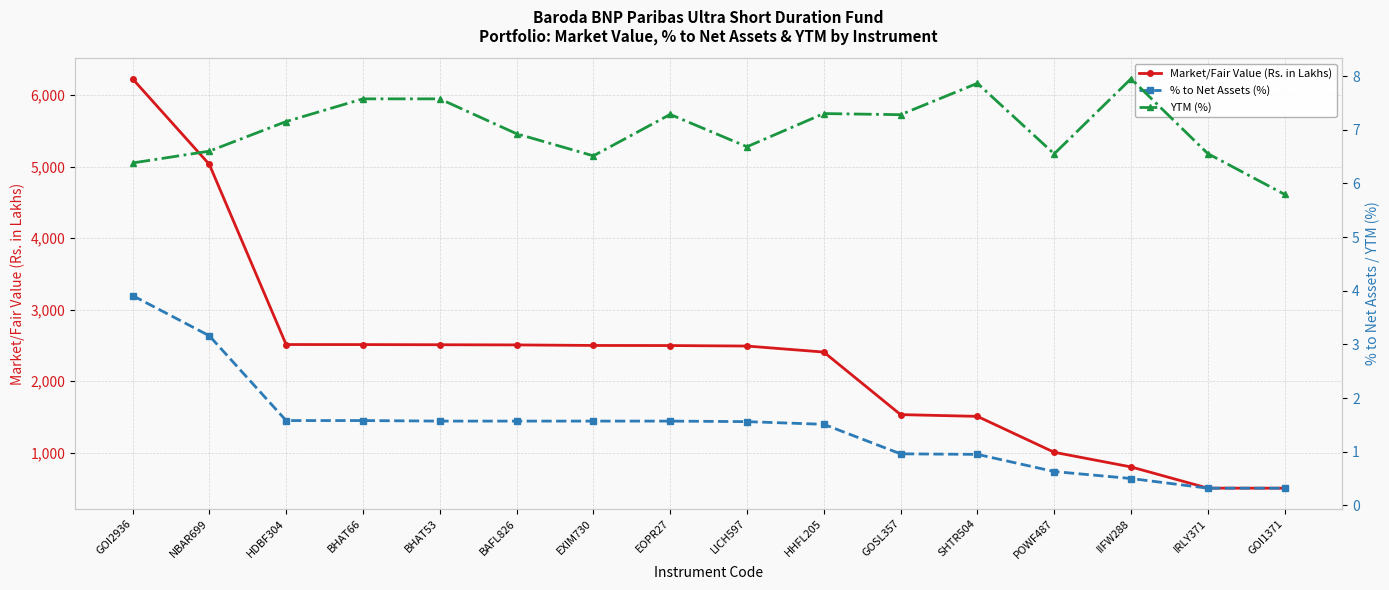

Rank the series at POWF487 from lowest to highest value.

% to Net Assets (%), YTM (%), Market/Fair Value (Rs. in Lakhs)